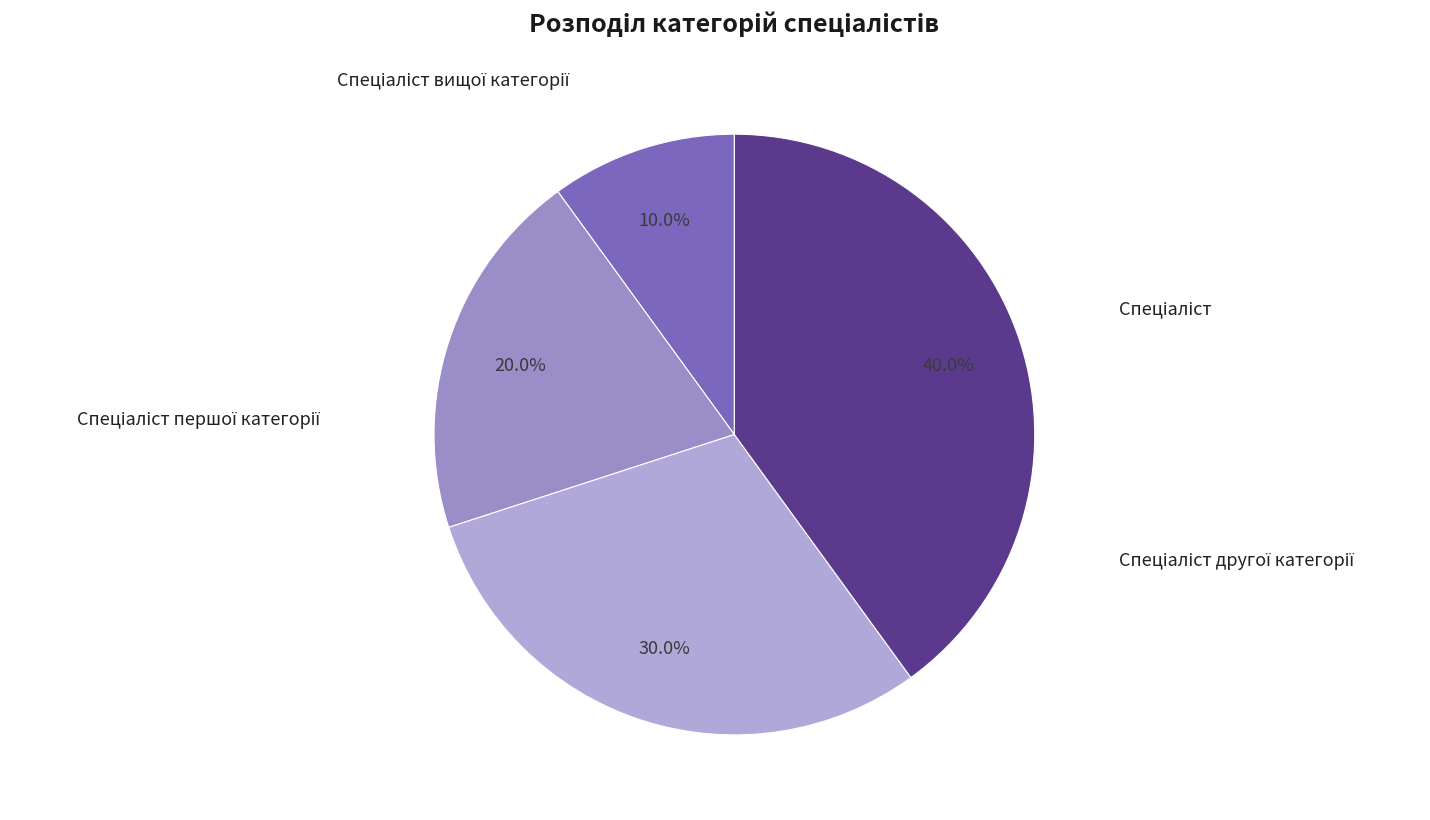

How many slices are in this pie chart?

4